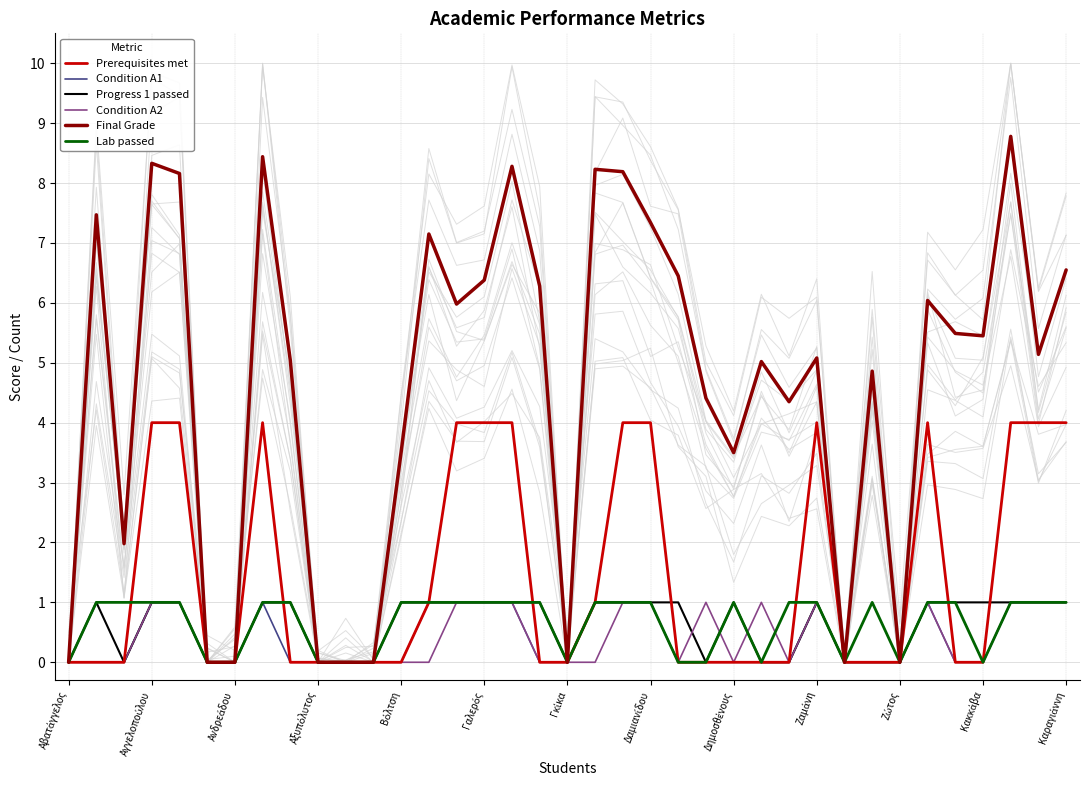

Which series has the widest spread of values?

Final Grade